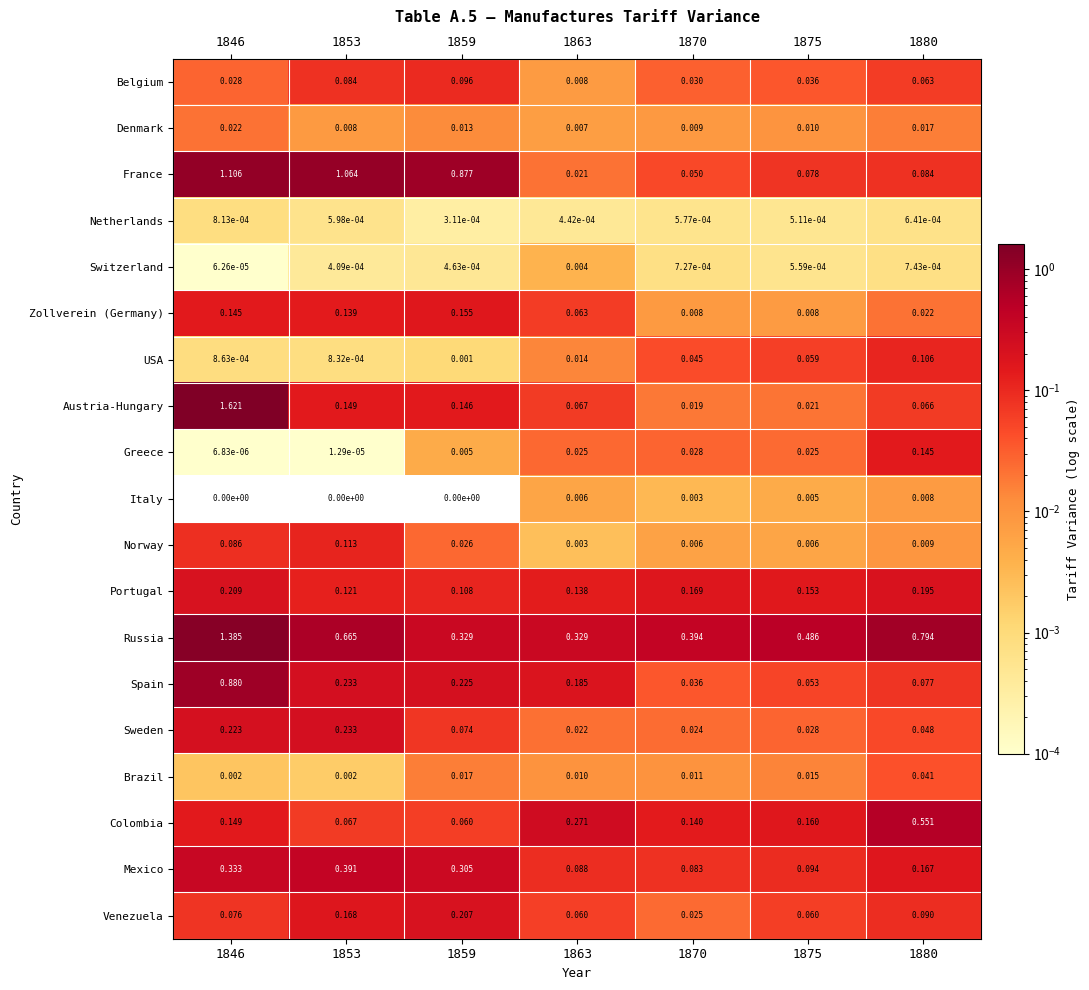

At which category is the sum across all series the highest?

1846